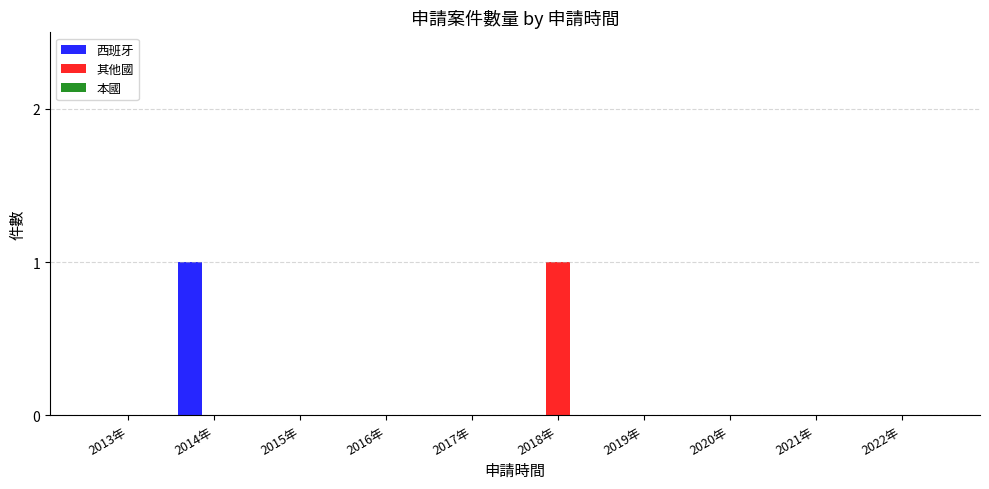

The 其他國 series shows 0 at 2014年. True or false?

True